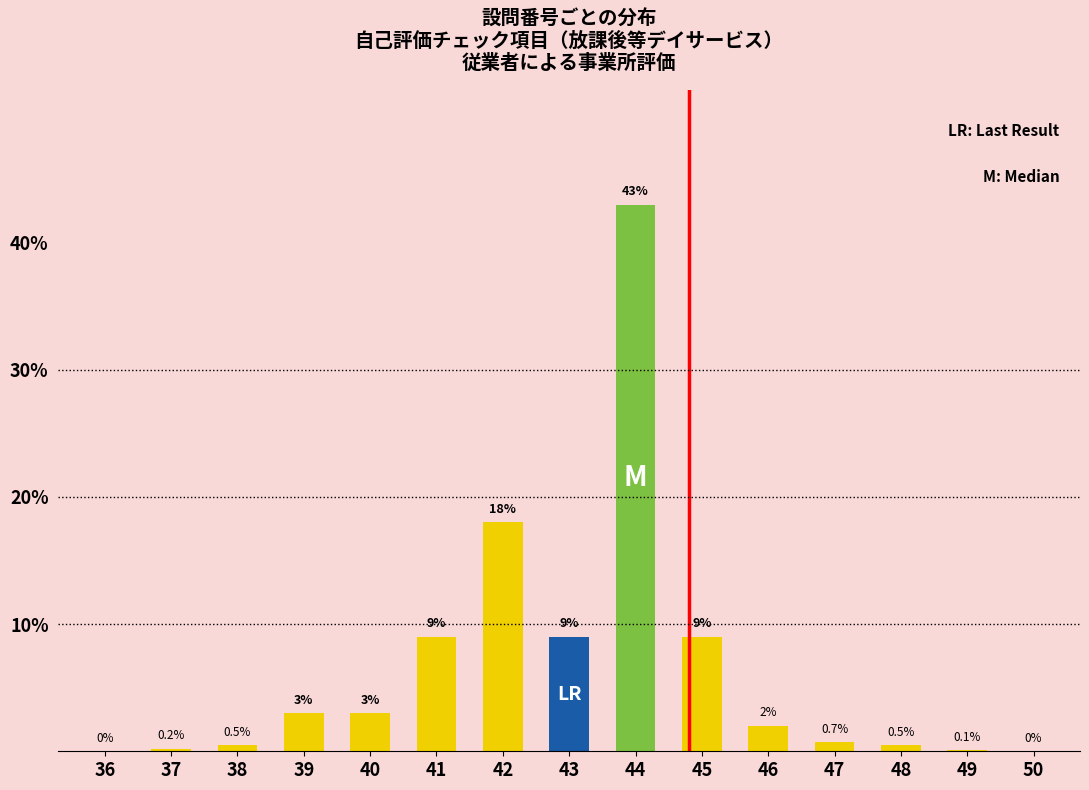

Reading left to right, list all the values displayed in this chart.

36=0.0	37=0.2	38=0.5	39=3.0	40=3.0	41=9.0	42=18.0	43=9.0	44=43.0	45=9.0	46=2.0	47=0.7	48=0.5	49=0.1	50=0.0